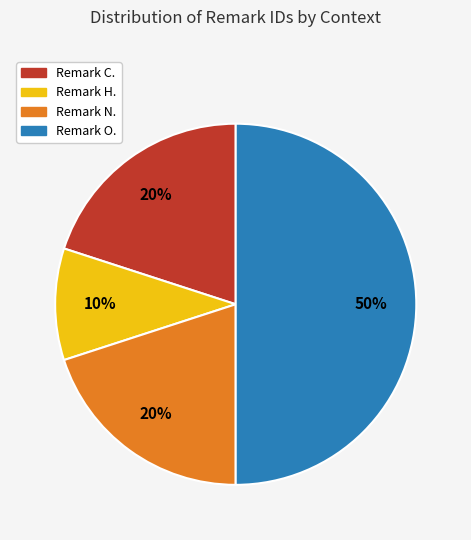

To the nearest percent, what percentage of the pie is Remark O.?

50%